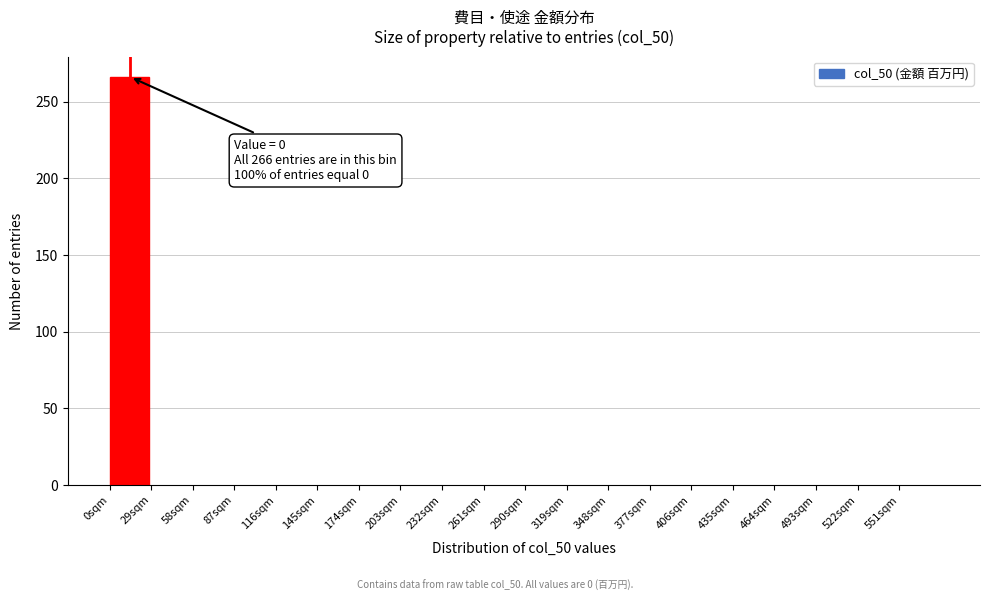

Over which range of the x-axis is the bar tallest?

0 to 29